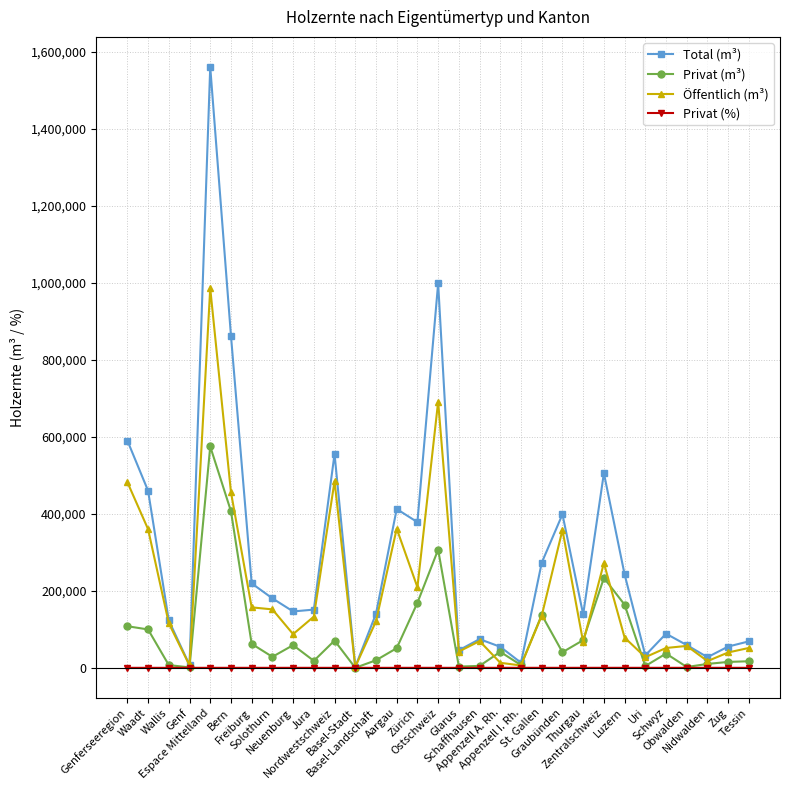

True or false: Privat (m³) has more than 0 interior local peaks.

True